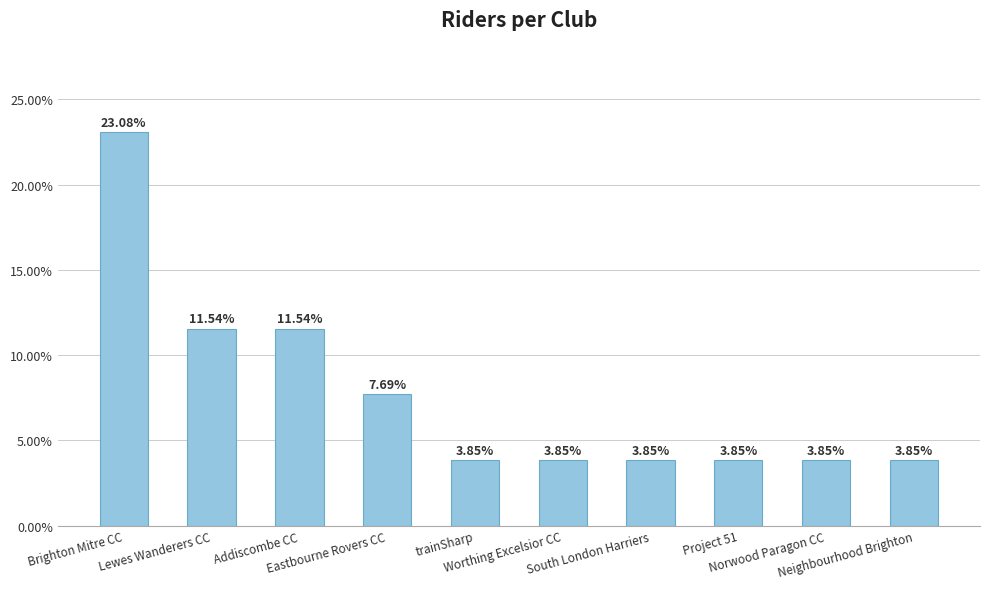

What is the maximum value shown in the chart?

0.2